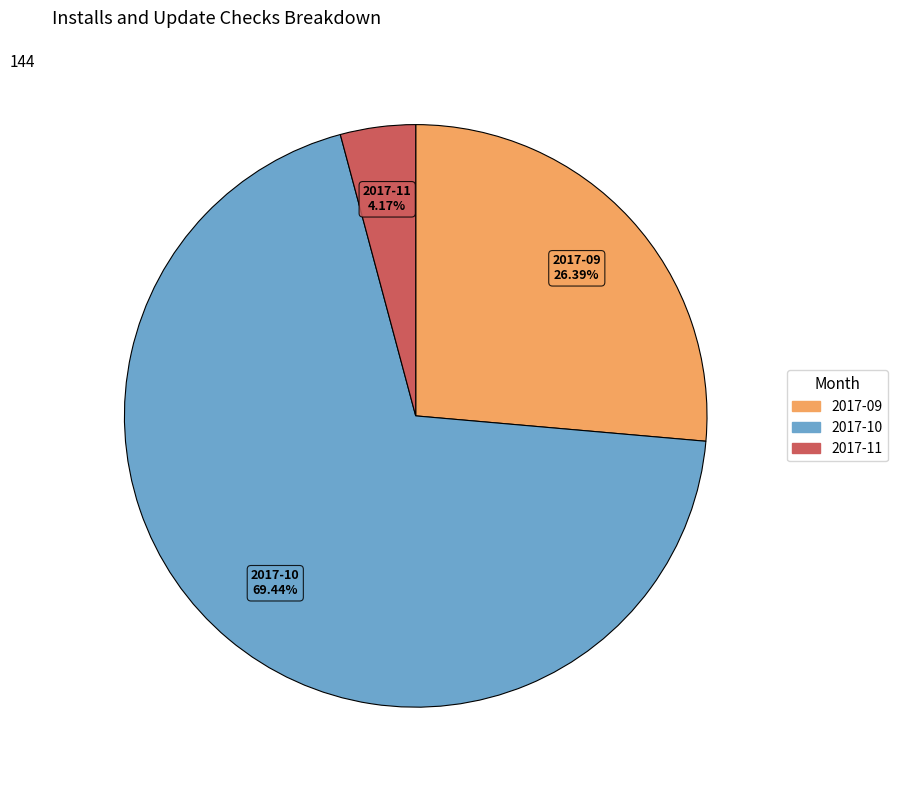

Is the sum of 2017-10 and 2017-09 greater than half?

Yes